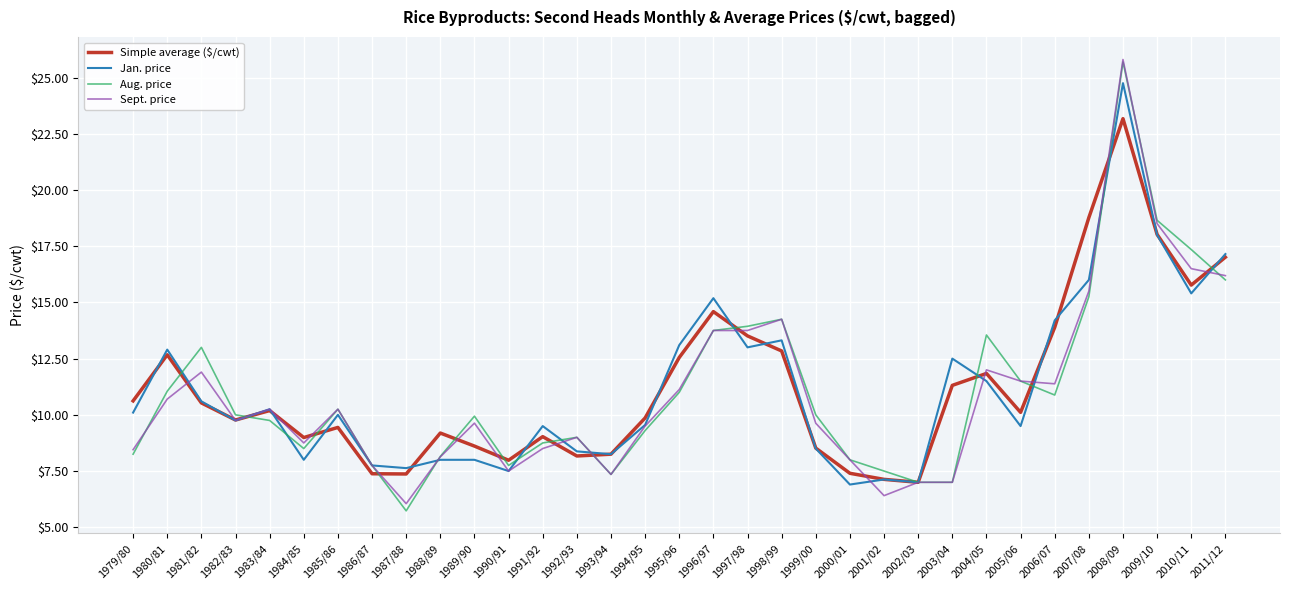

The Sept. price series shows 7.0 at 2002/03. True or false?

True